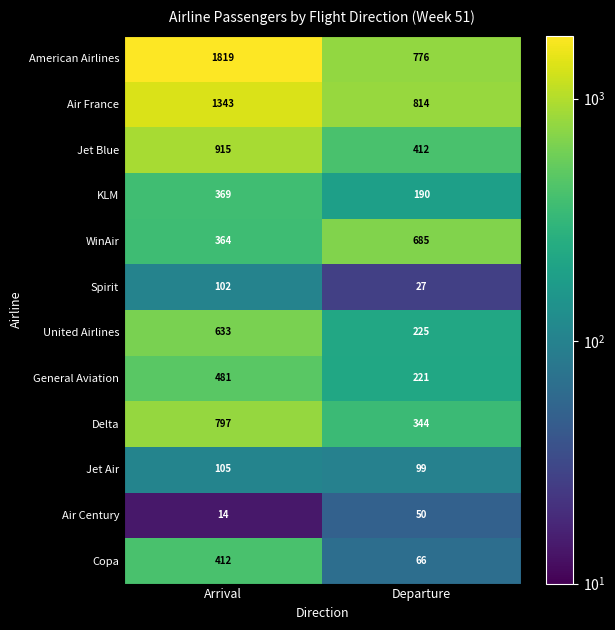

True or false: United Airlines has a value of 1110 at Arrival.

False